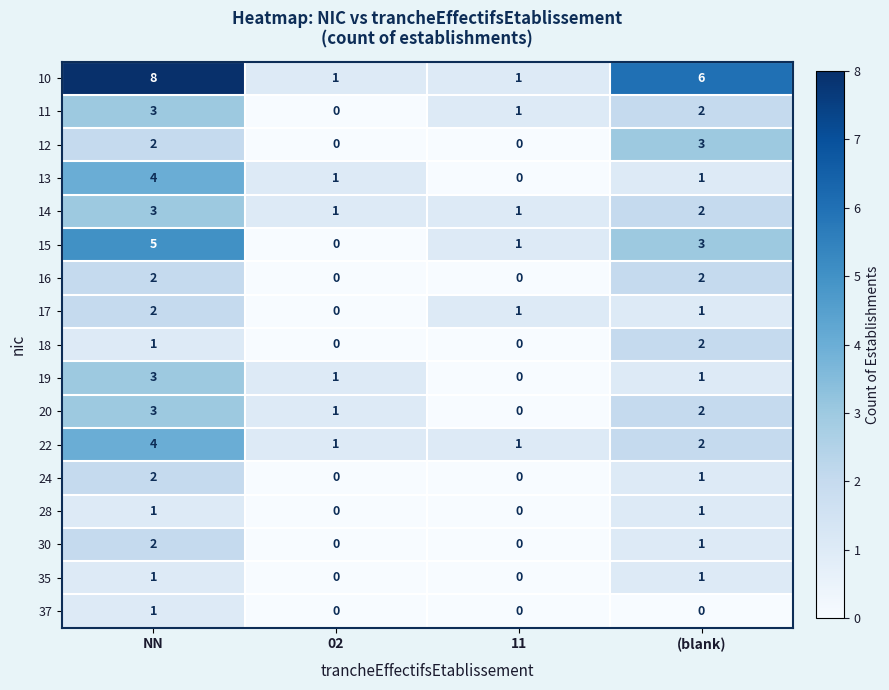

Which series has the largest range (max minus min)?

10